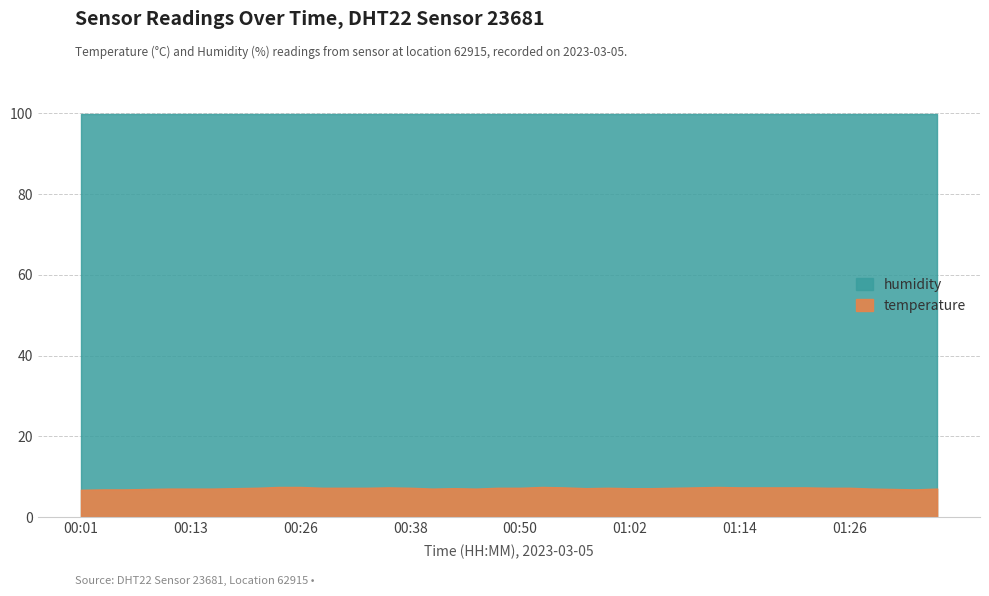

What is the average value of the temperature series?

7.2